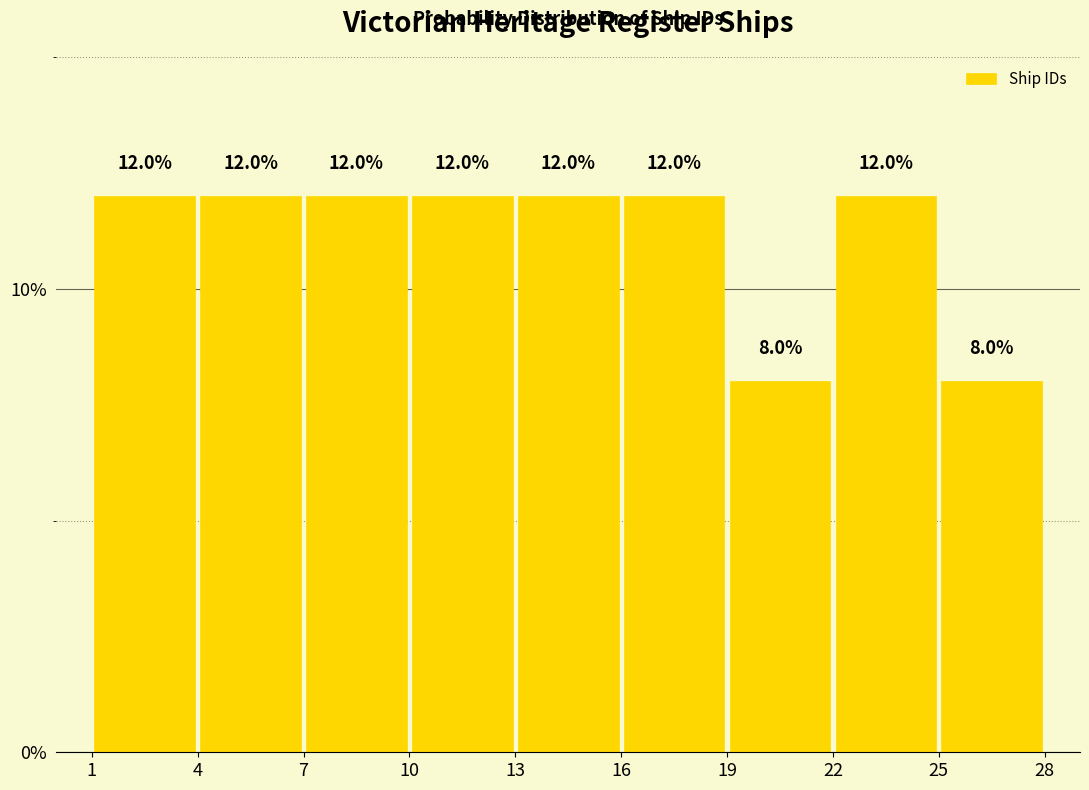

What is the height of the bar covering 13 to 16 on the x-axis?

12.0